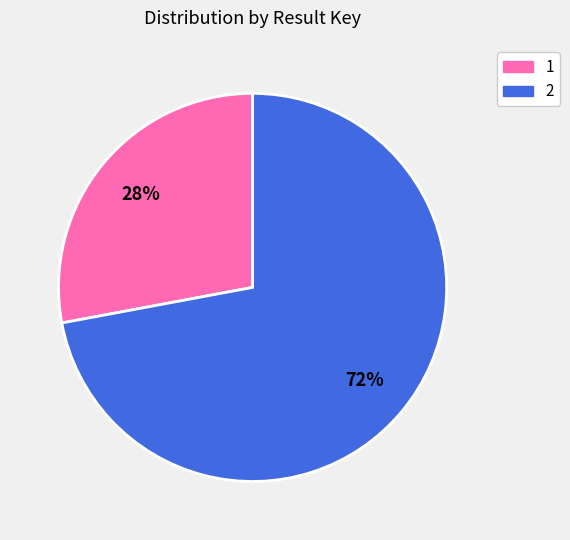

How many segments does this pie chart have?

2